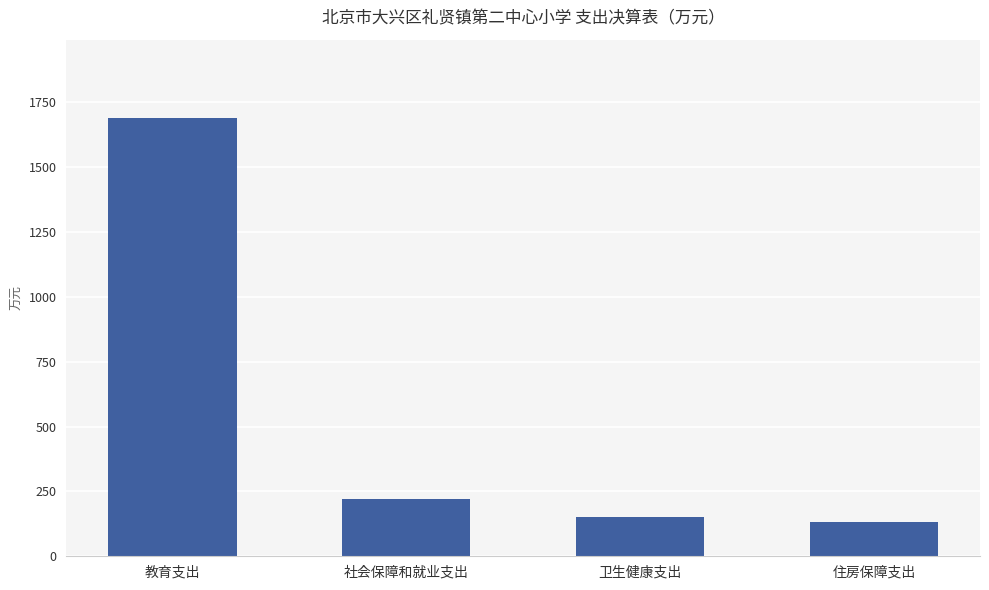

Count the number of categories in the chart.

4